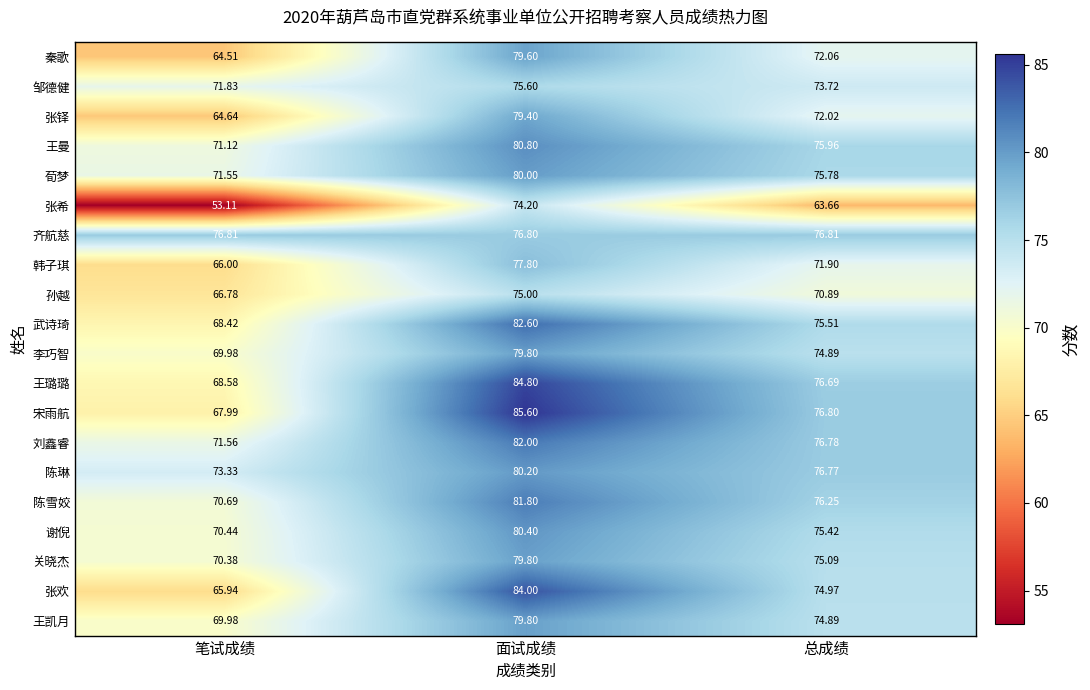

Which label corresponds to the largest value in the chart?

面试成绩